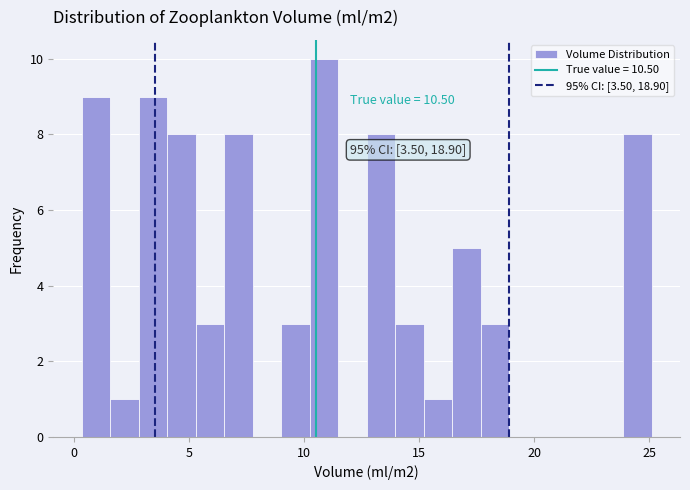

Around what value on the x-axis is the tallest bar? Give the approximate position of its centre, as read against the axis.

11.0